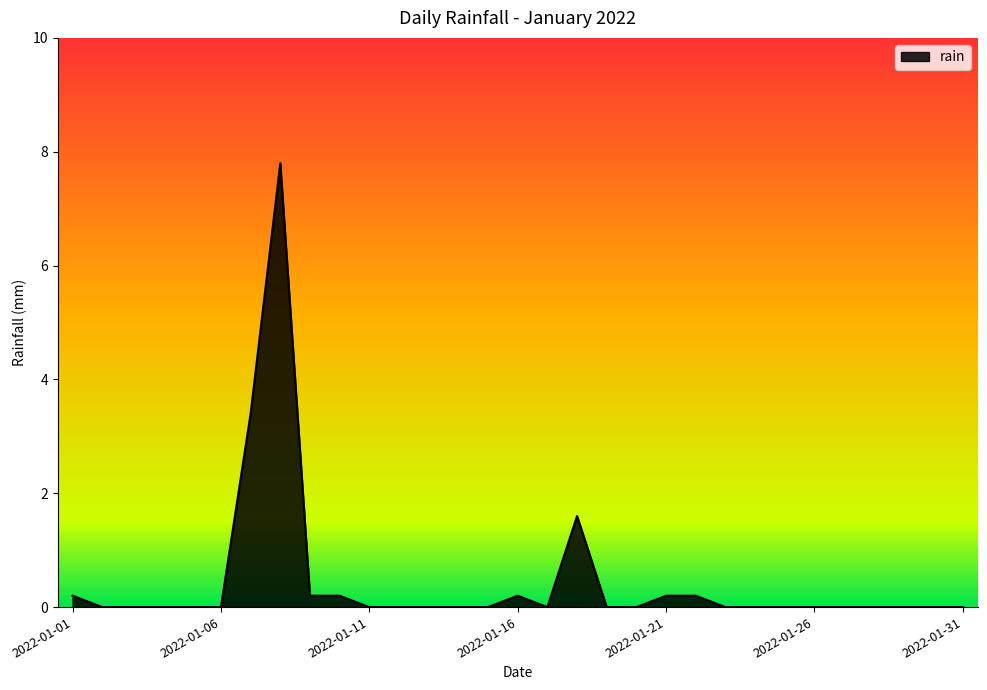

What is the difference between the maximum and minimum values?

7.8